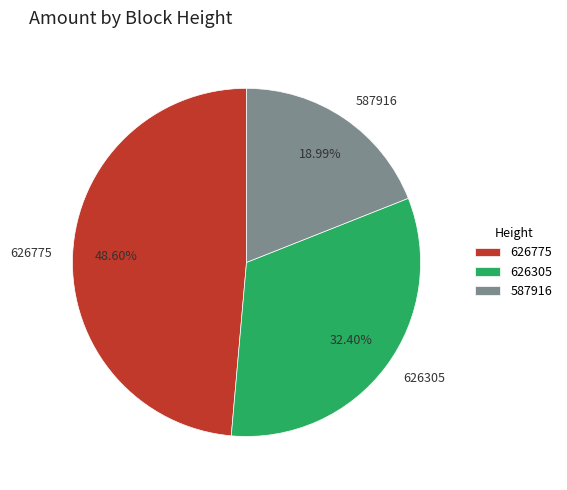

What percentage is the 587916 slice, to the nearest percent?

19%